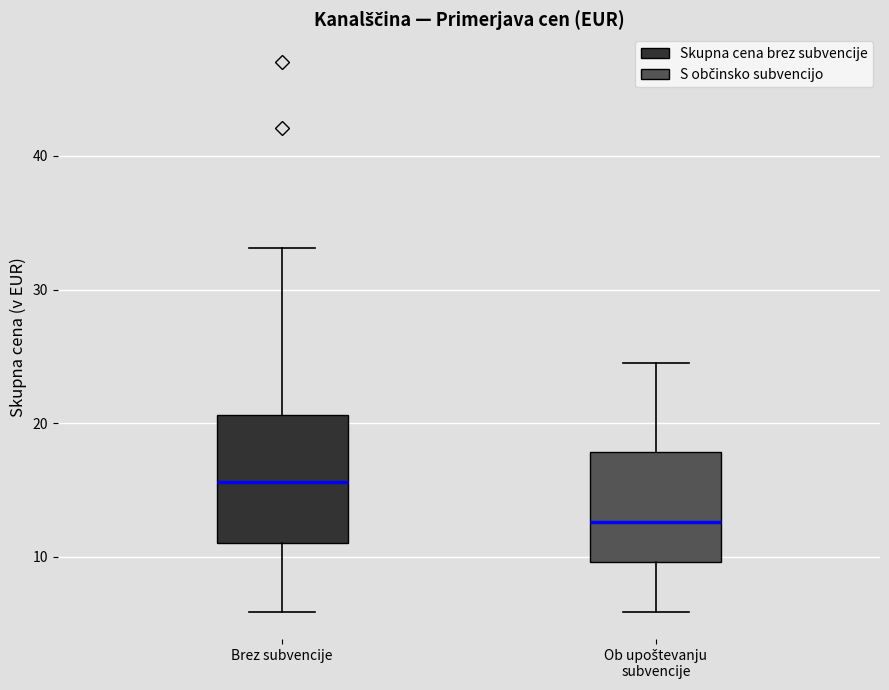

Which box is the tallest, from its lower edge to its upper edge?

Brez subvencije